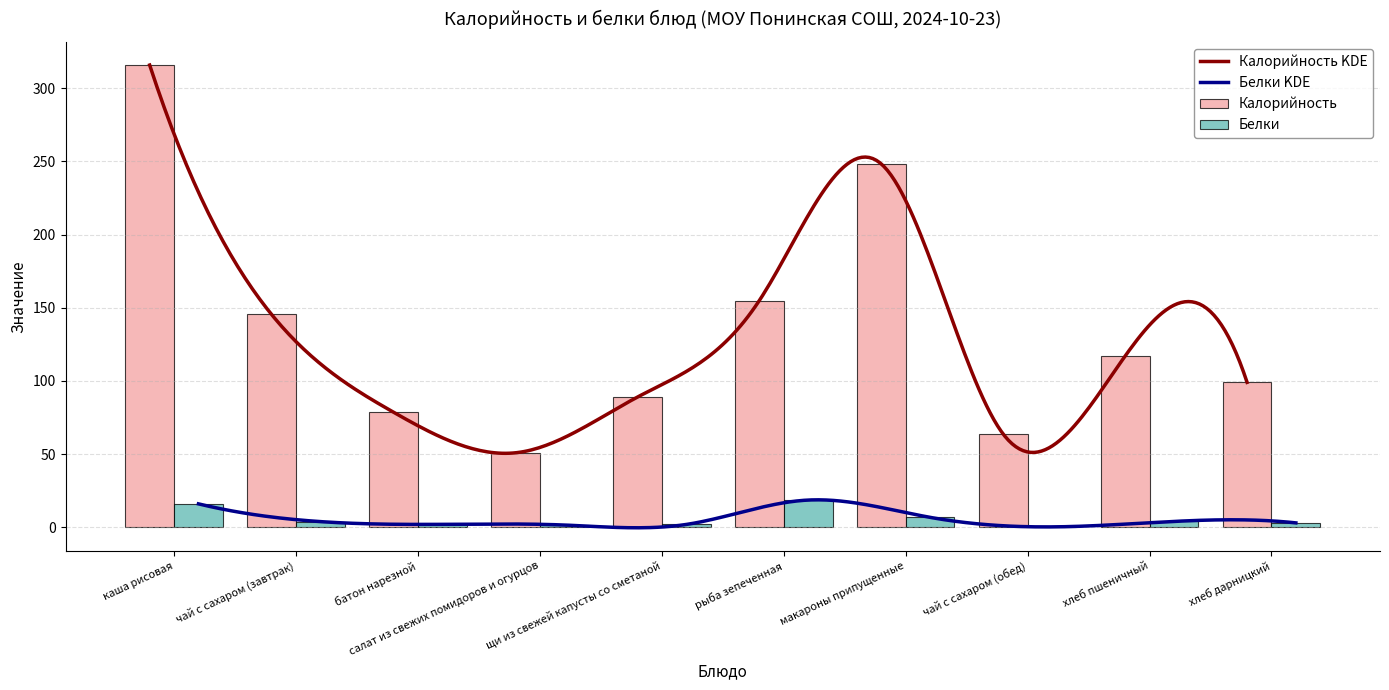

Rank the categories by Белки value from lowest to highest.

чай с сахаром (обед), салат из свежих помидоров и огурцов, щи из свежей капусты со сметаной, батон нарезной, хлеб дарницкий, чай с сахаром (завтрак), хлеб пшеничный, макароны припущенные, каша рисовая, рыба зепеченная